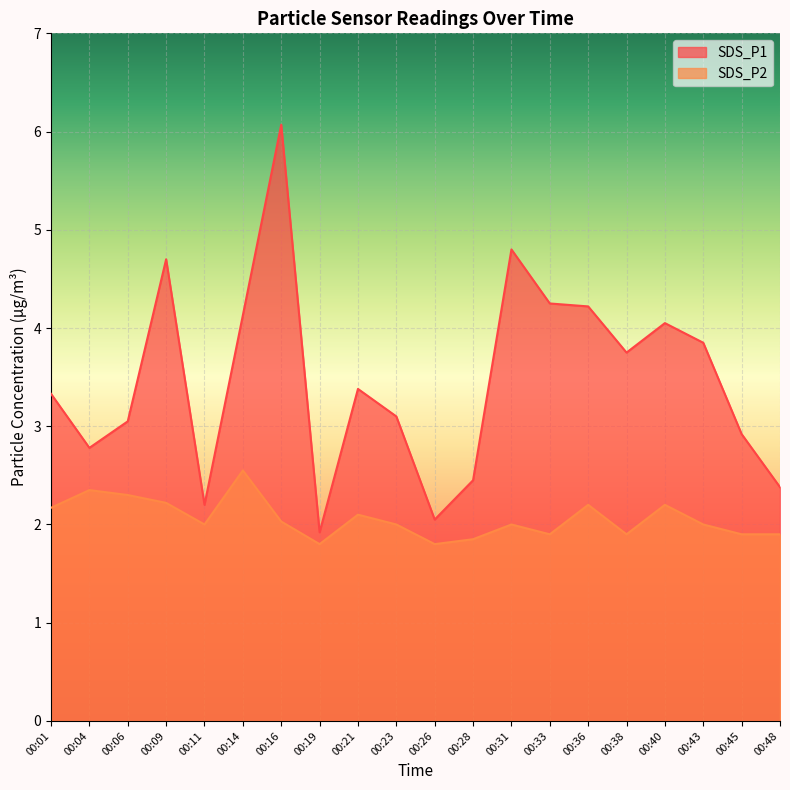

True or false: SDS_P2 and SDS_P1 cross at least once.

False